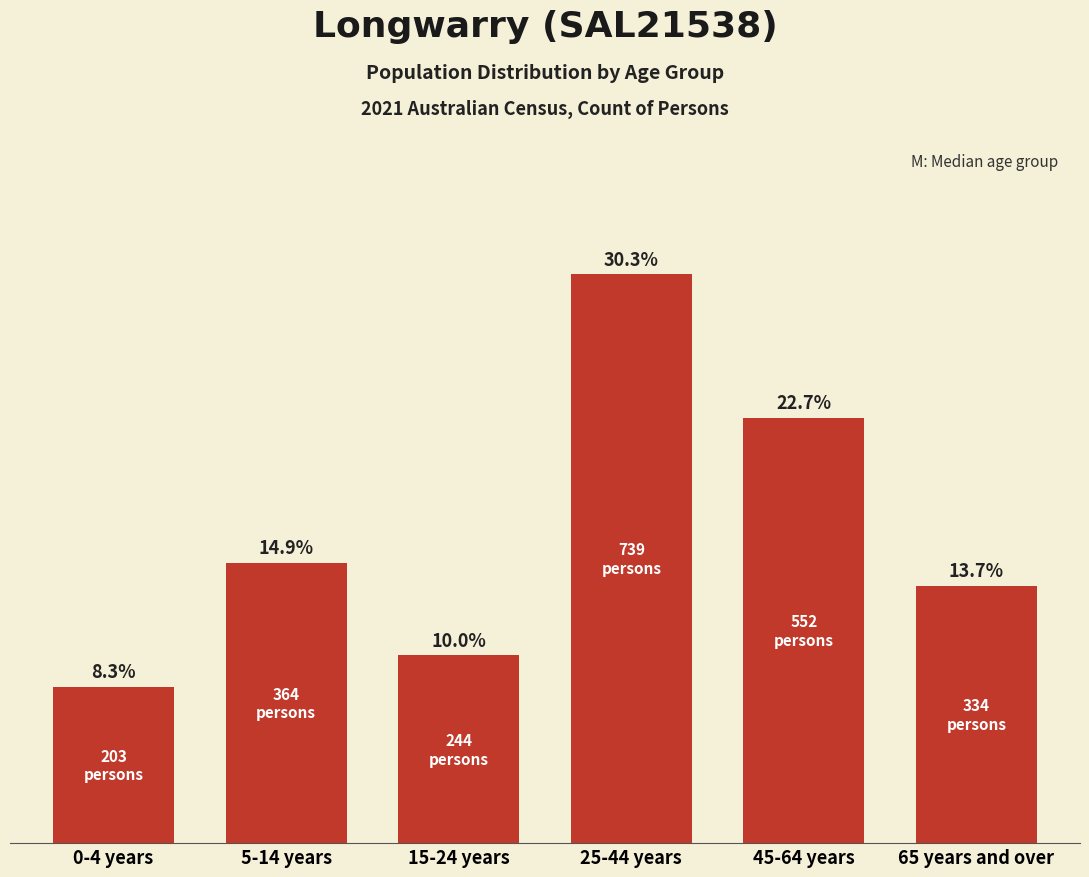

Which has a higher value, 45-64 years or 5-14 years?

45-64 years